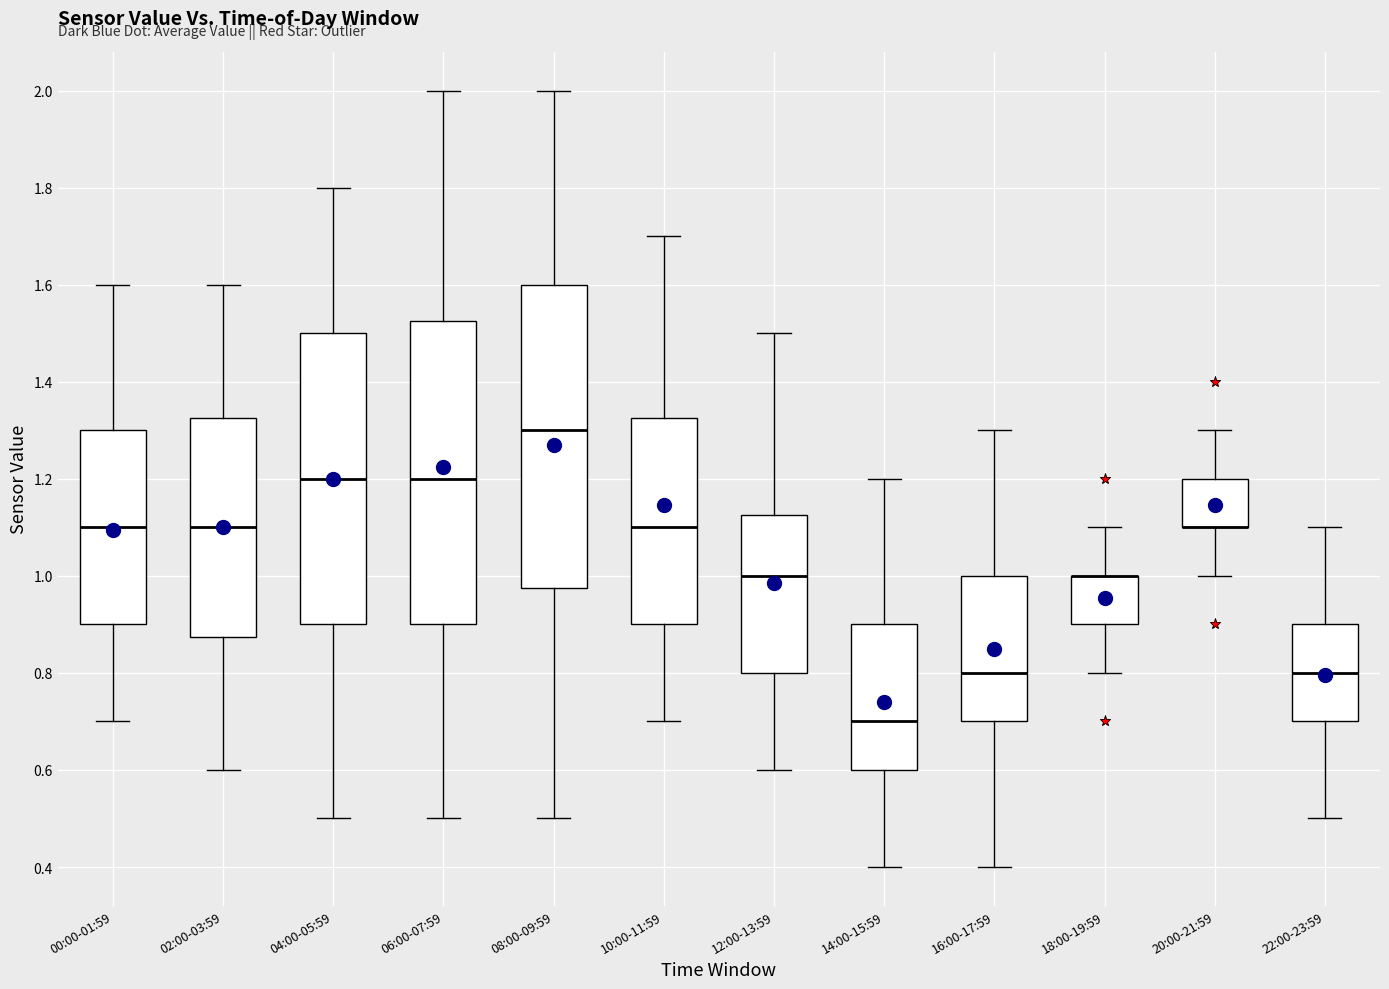

Where does the median line of the box for 14:00-15:59 sit on the y-axis? The values are not printed on the chart, so give them approximately, as read against the axis.

0.70